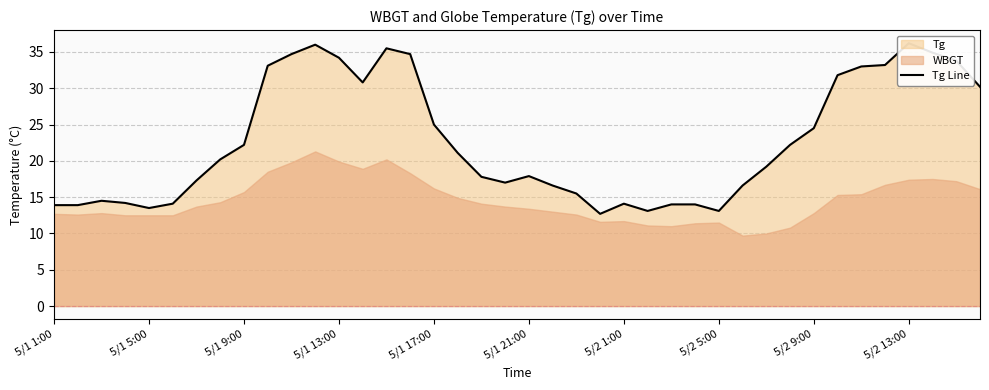

The chart shows a value of 34.2 at 5/1 13:00. True or false?

True